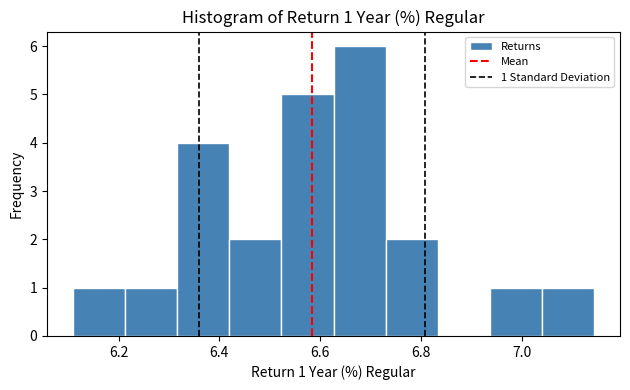

Over which range of the x-axis is the bar tallest?

6.62 to 6.72